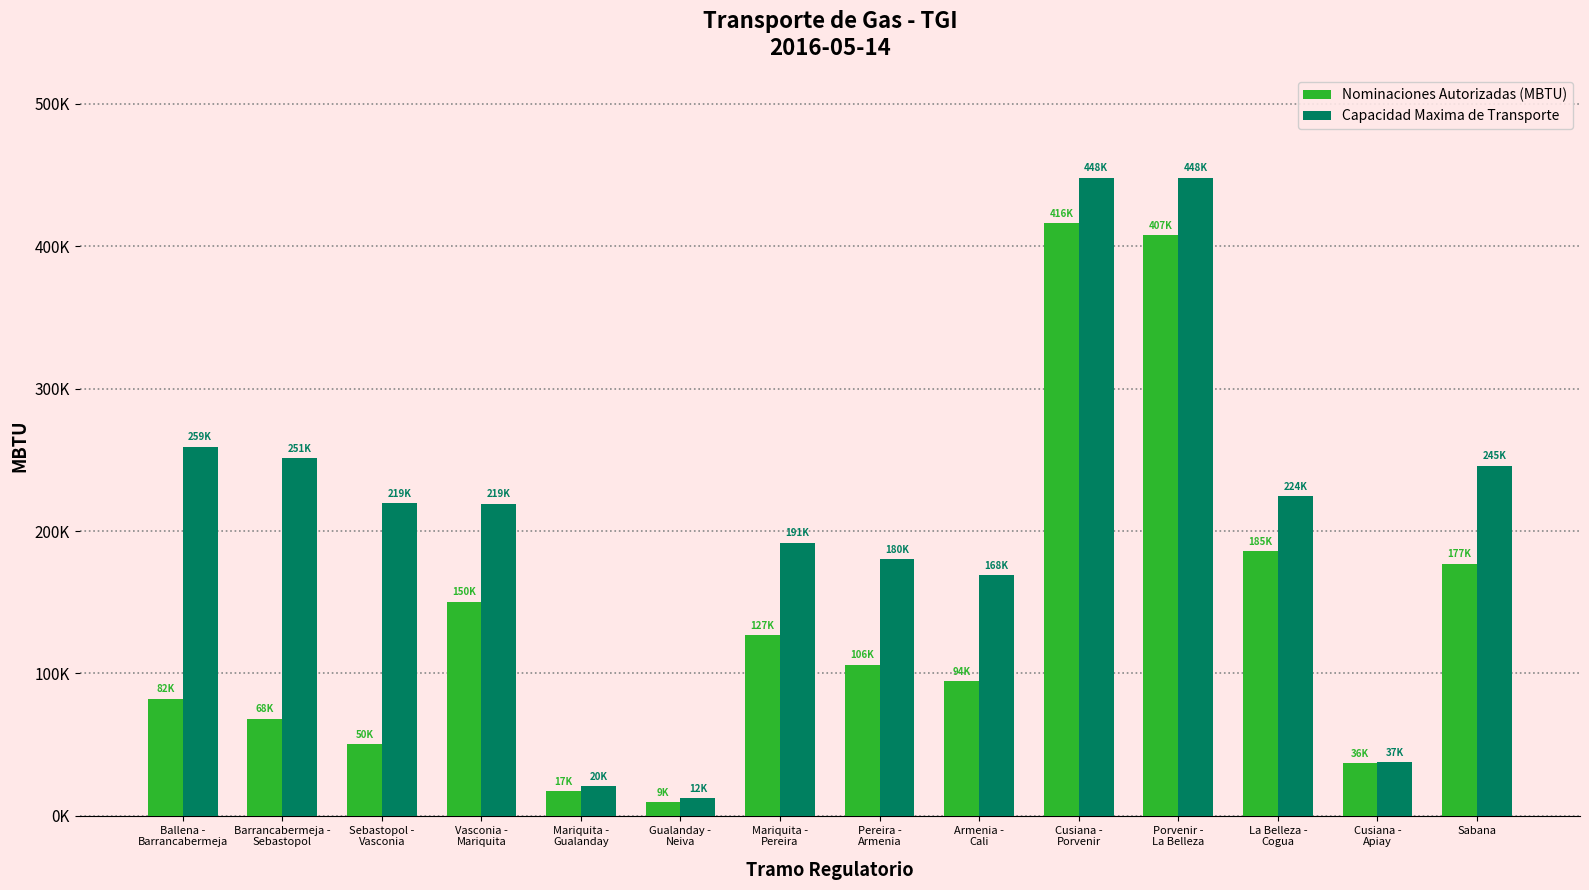

Does the chart contain stacked bars?

No